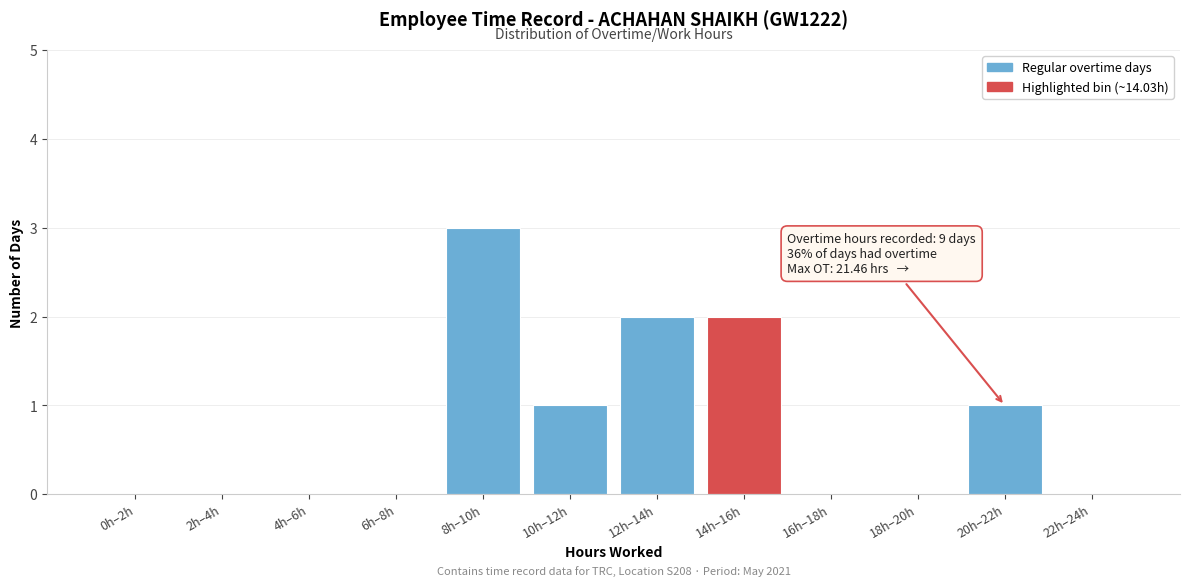

Reading right to left, transcribe all the data shown in this chart.

22h–24h=0	20h–22h=1	18h–20h=0	16h–18h=0	14h–16h=2	12h–14h=2	10h–12h=1	8h–10h=3	6h–8h=0	4h–6h=0	2h–4h=0	0h–2h=0